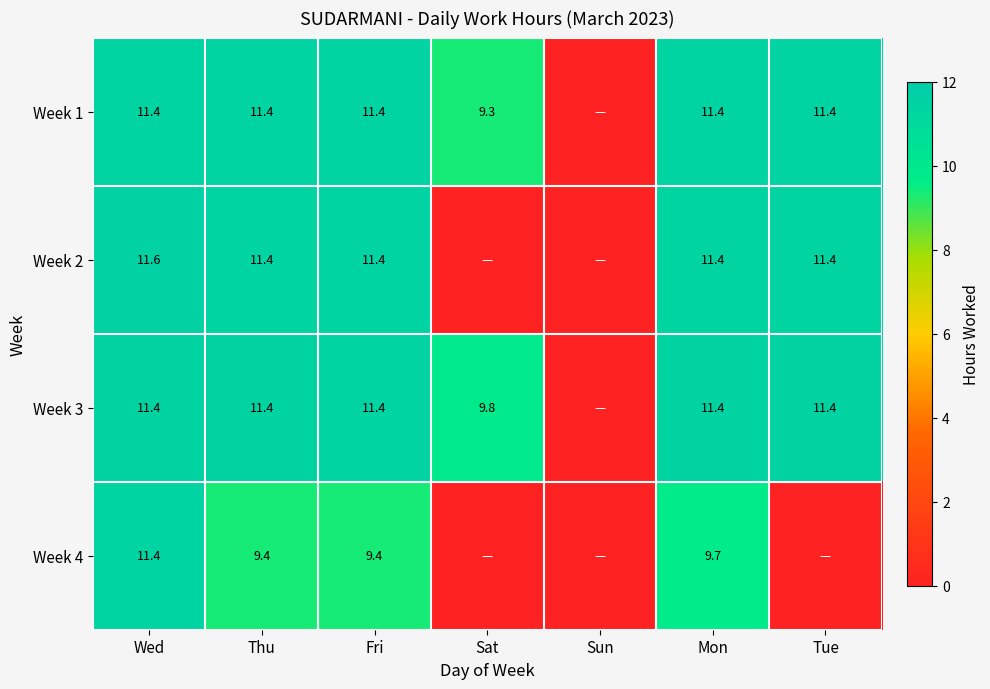

What is the difference between the highest and lowest values at Fri?

2.0